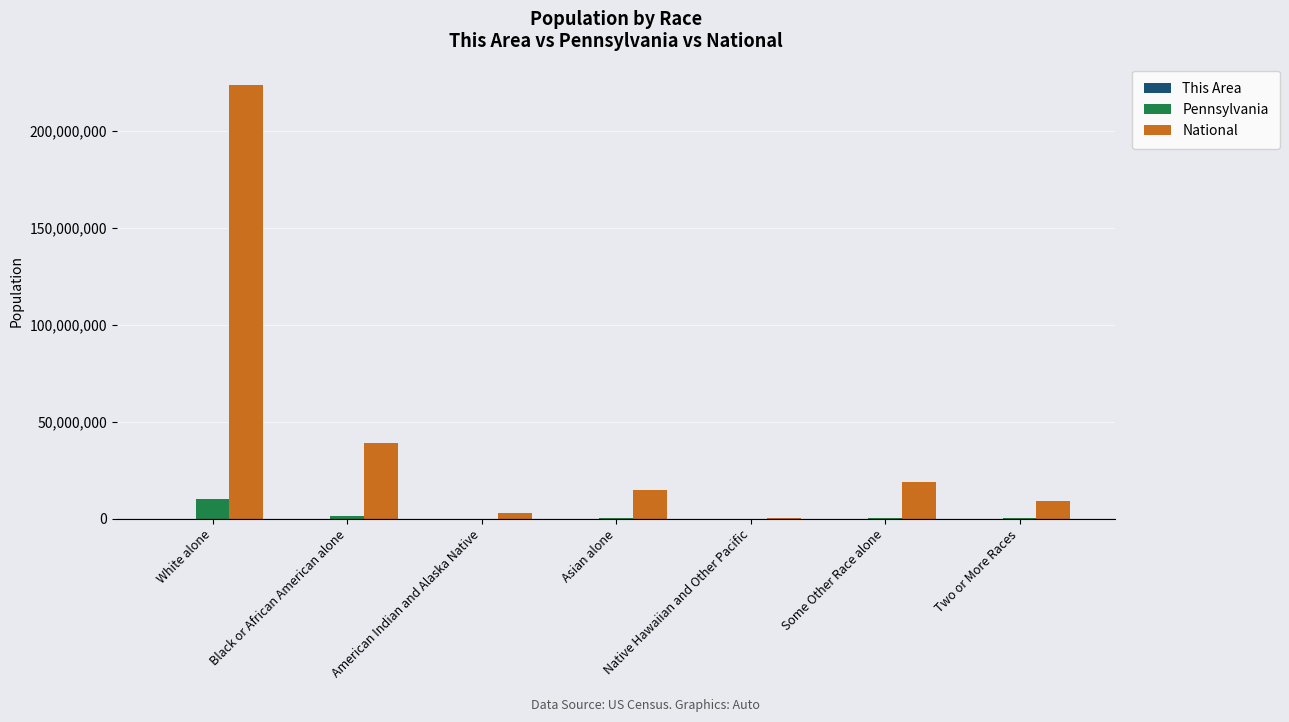

The Pennsylvania series shows 300983 at Some Other Race alone. True or false?

True